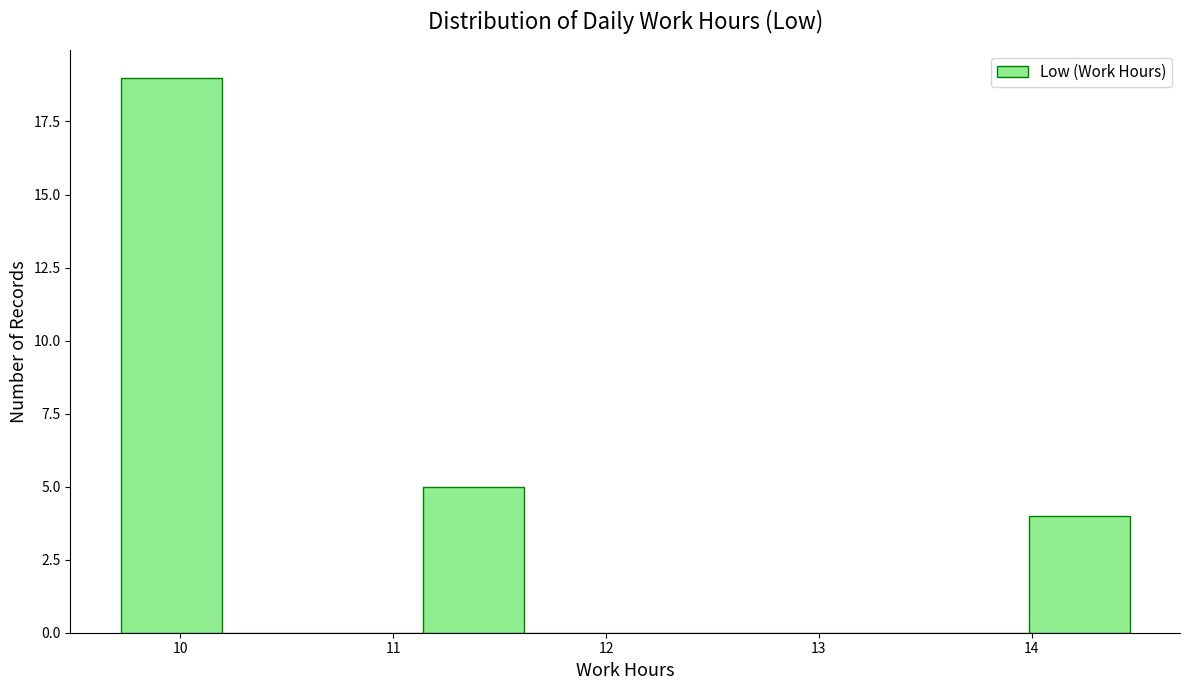

Reading left to right, list every bar in this chart as the range it spans on the x-axis followed by its height. Neither the bar edges nor the heights are printed on the chart, so give them approximately, as read against the axes.

9.7 to 10.2: 19
10.2 to 10.7: 0
10.7 to 11.1: 0
11.1 to 11.6: 5
11.6 to 12.1: 0
12.1 to 12.6: 0
12.6 to 13.0: 0
13.0 to 13.5: 0
13.5 to 14.0: 0
14.0 to 14.5: 4